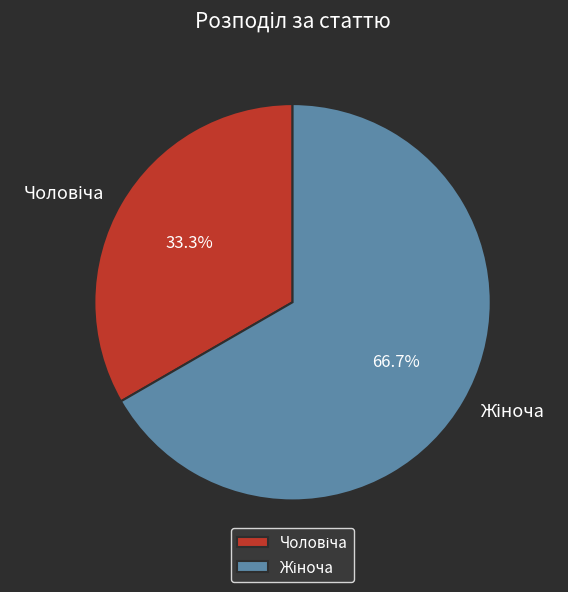

Is there any slice that represents more than half of the pie?

Yes